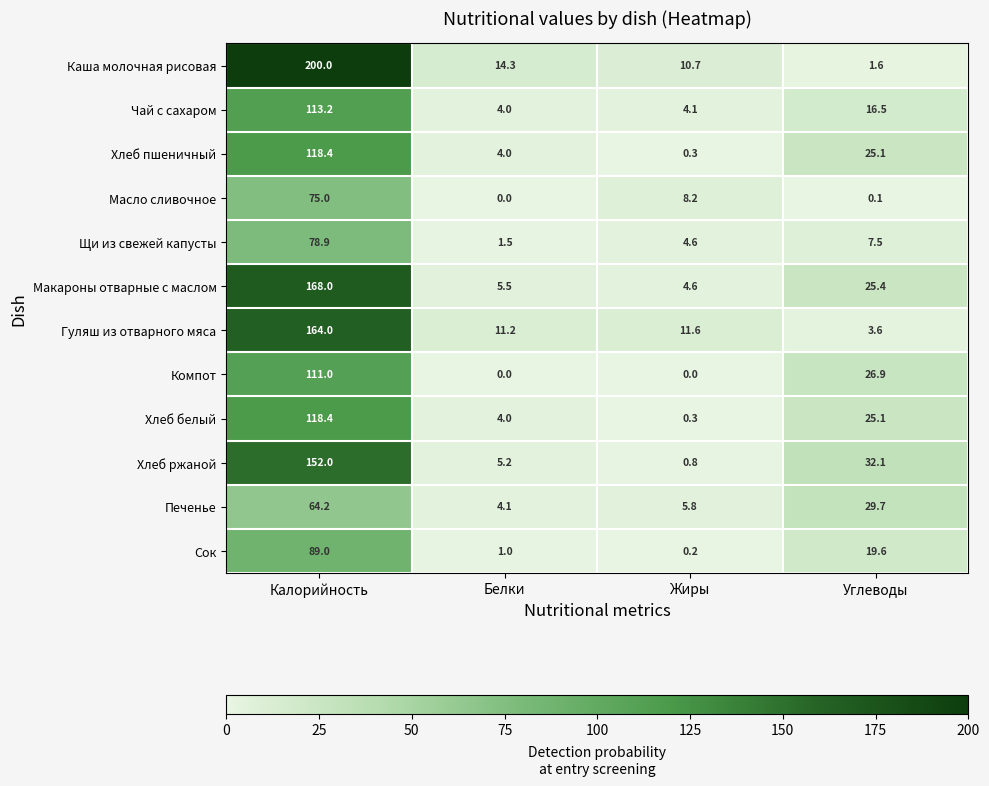

At which label does Щи из свежей капусты reach its peak?

Калорийность